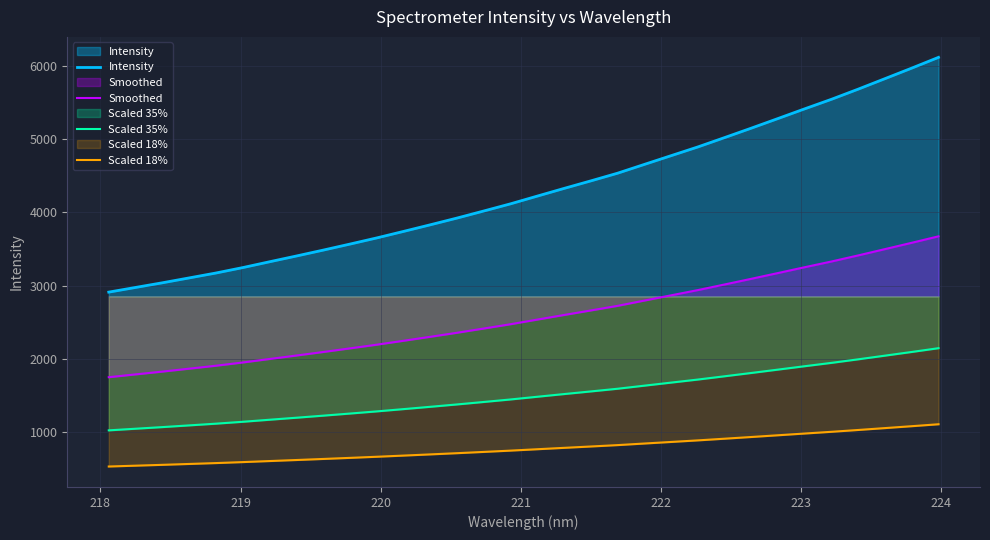

List the series in order of their peak value, highest first.

Intensity, Smoothed, Scaled 35%, Scaled 18%